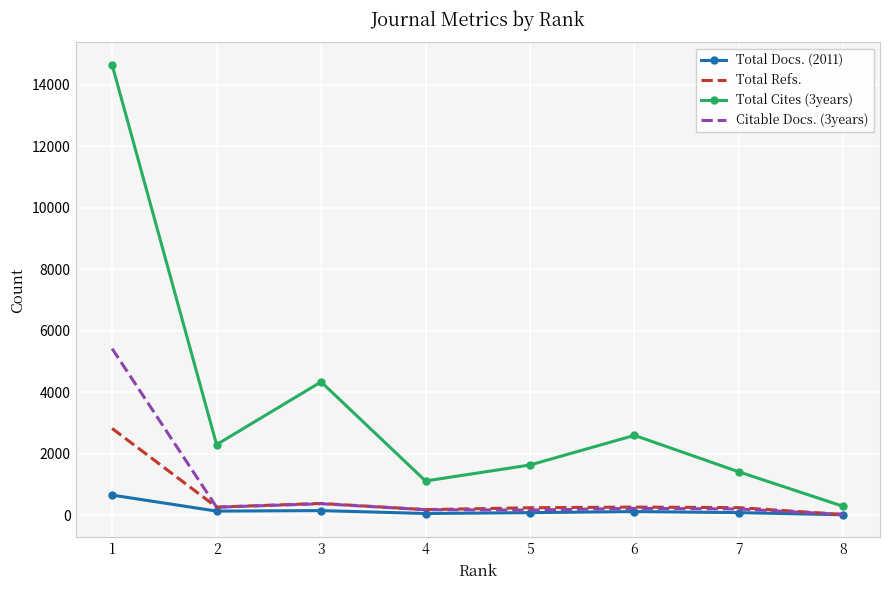

Where is Total Cites (3years) nearest to the value 7466?

3